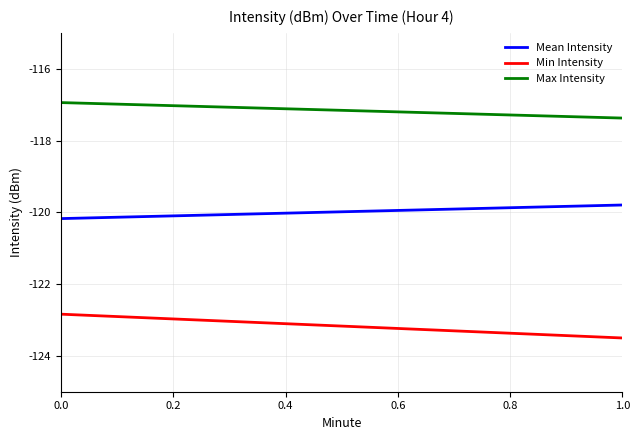

What is the value of the Min Intensity point at the 2nd from the left?

-123.5